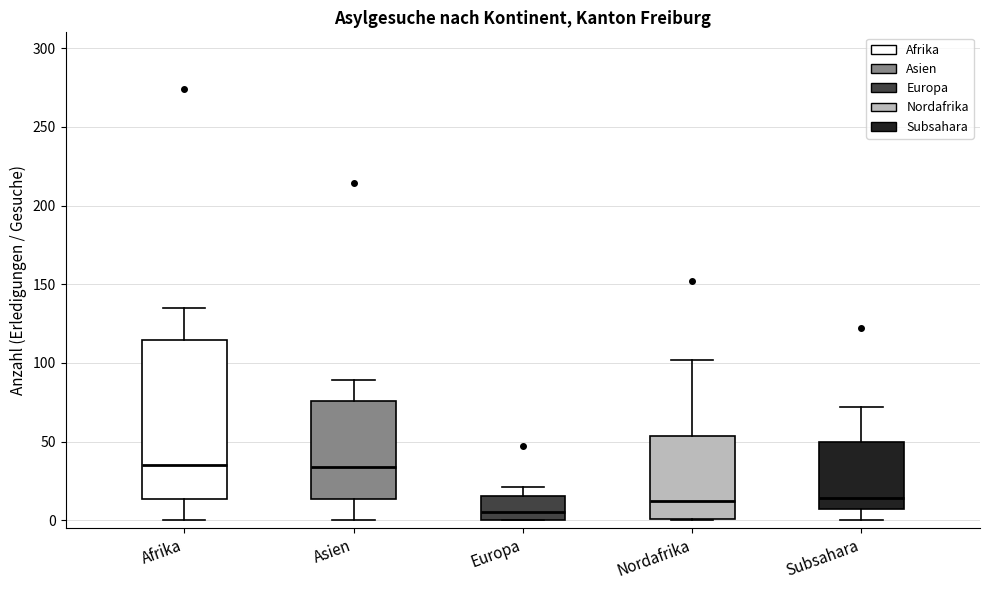

Comparing the boxes themselves (not the whiskers), which one is the tallest?

Afrika